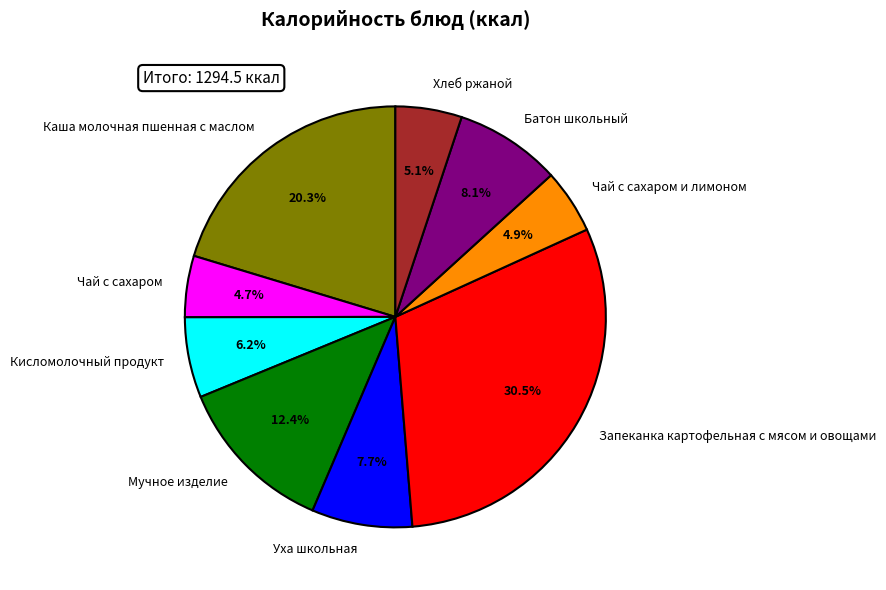

Is Батон школьный the majority of the pie?

No